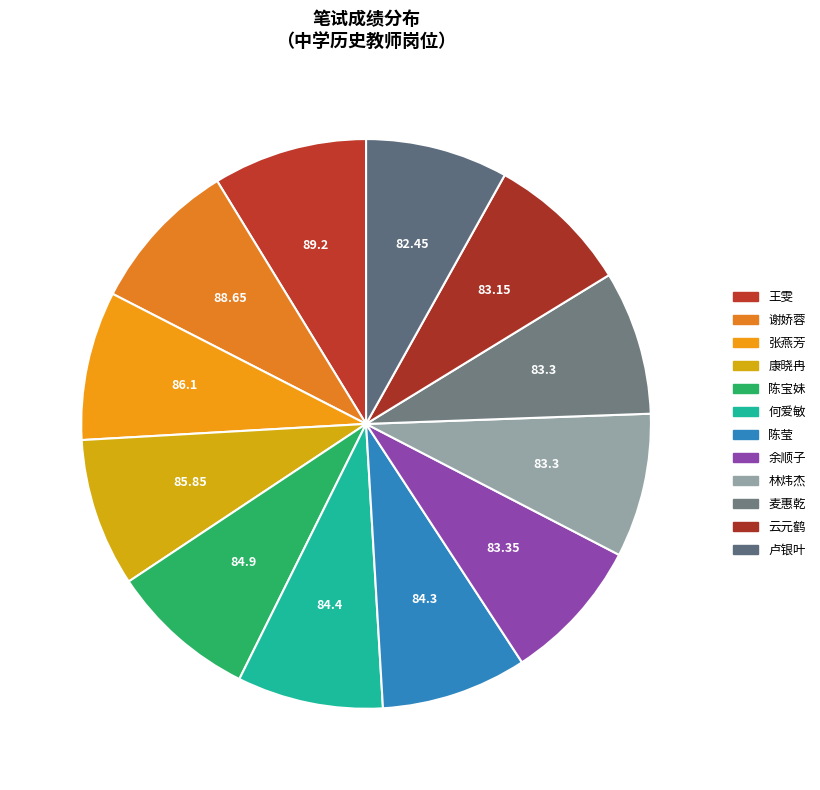

Which category has the biggest portion of the pie?

王雯